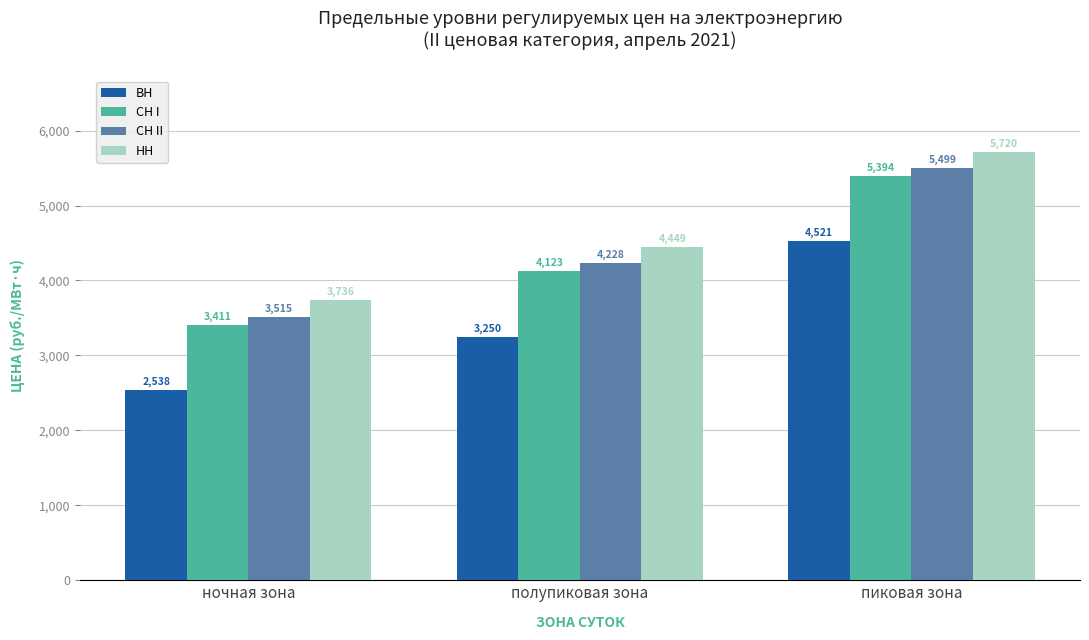

Which series has the largest total across all categories?

НН